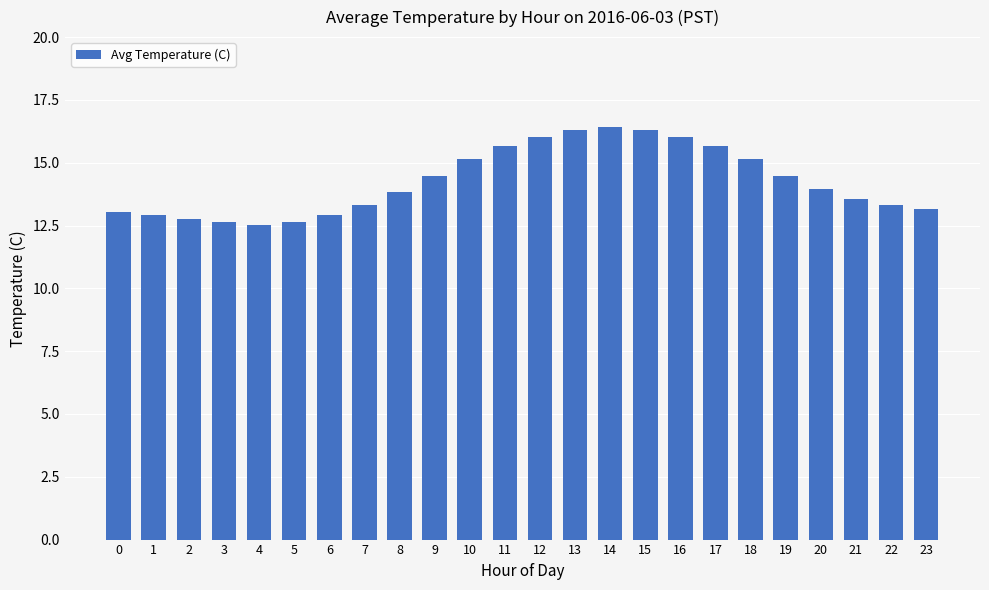

What is the average value?

14.3